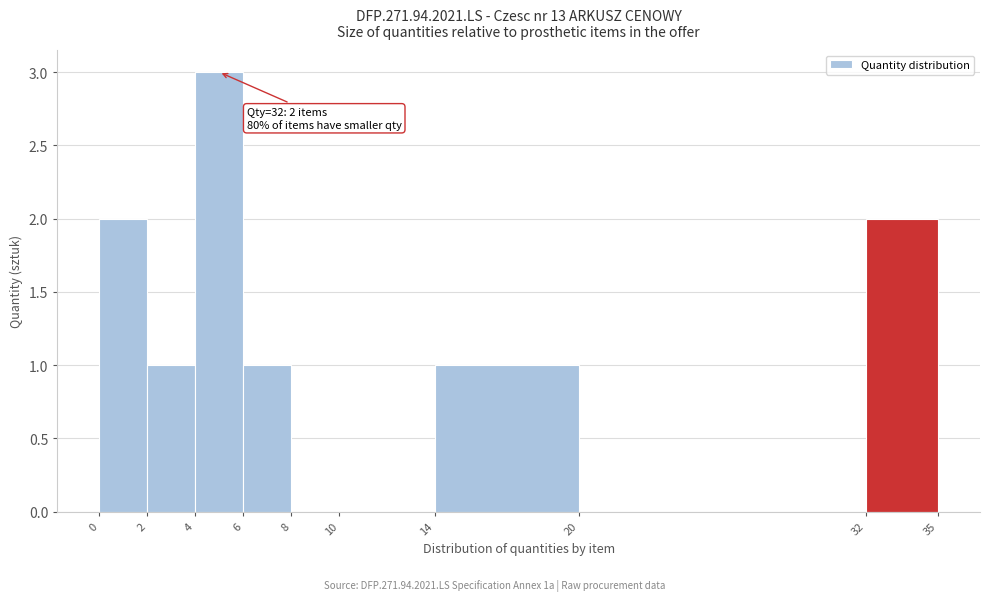

Which range on the x-axis has the tallest bar?

4 to 6